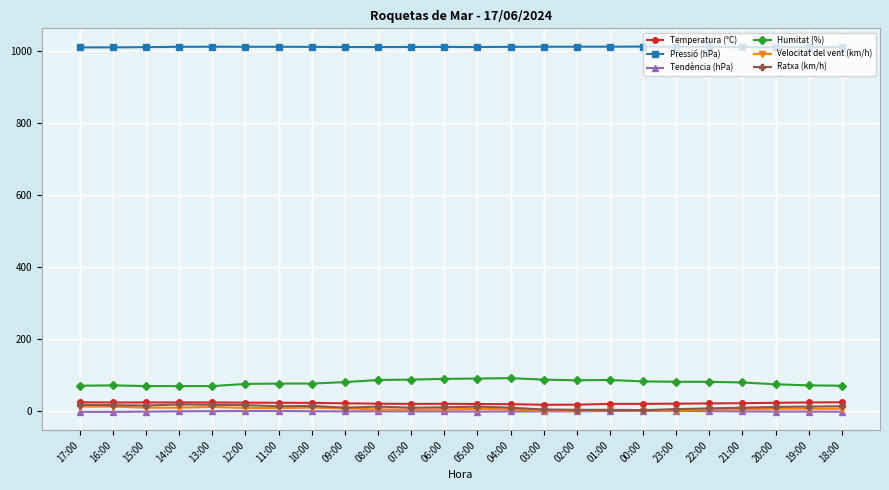

True or false: Pressió (hPa) and Velocitat del vent (km/h) cross at least once.

False